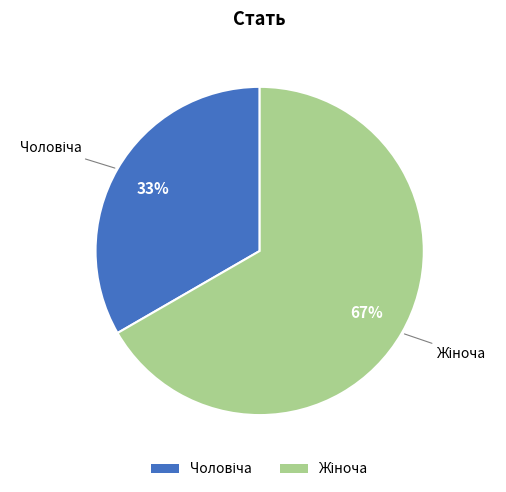

To the nearest percent, what is the average slice percentage?

50%